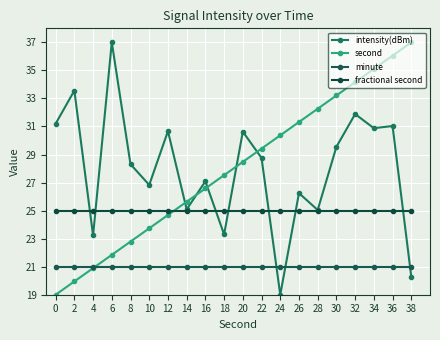

Which series has the largest range (max minus min)?

intensity(dBm)